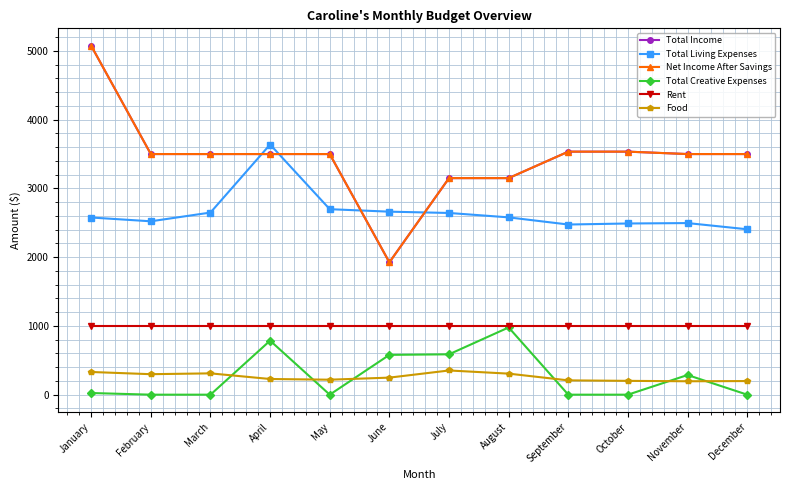

Is it true that Net Income After Savings equals 3500 at November?

True